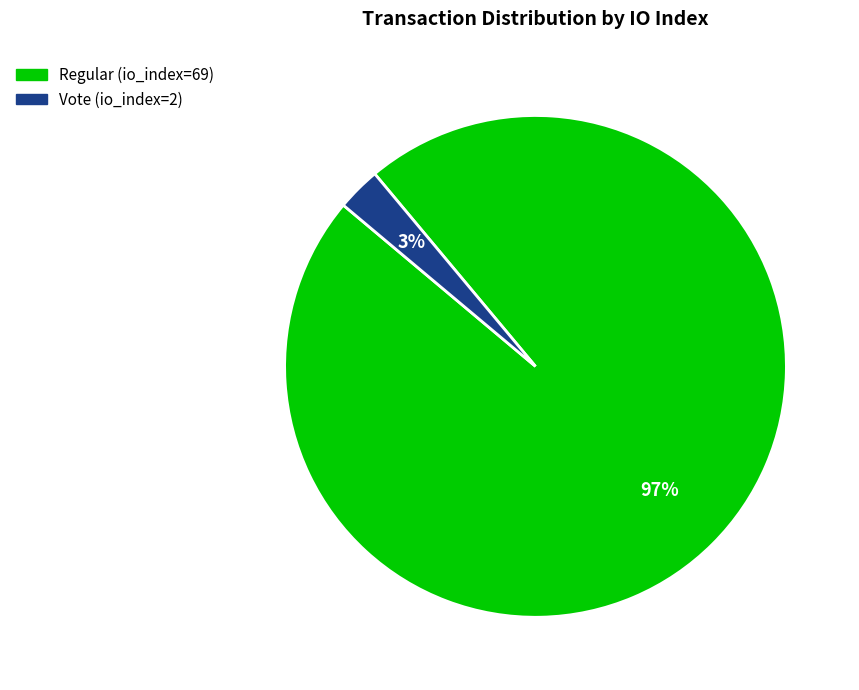

Which slice represents more than half of the pie?

Regular (io_index=69)